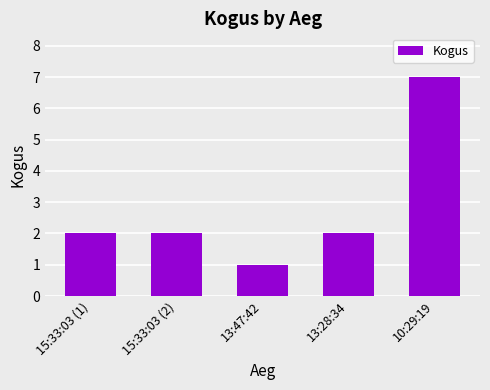

What position from the left is 15:33:03 (2)?

2